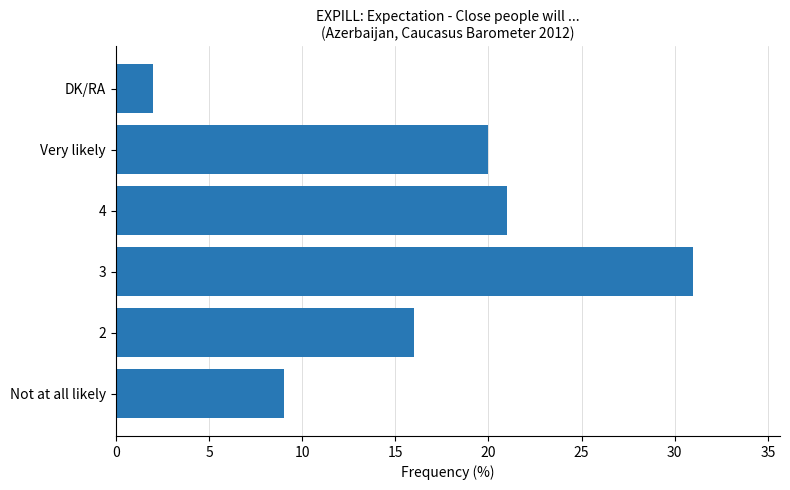

What is the difference between the maximum and minimum values?

29